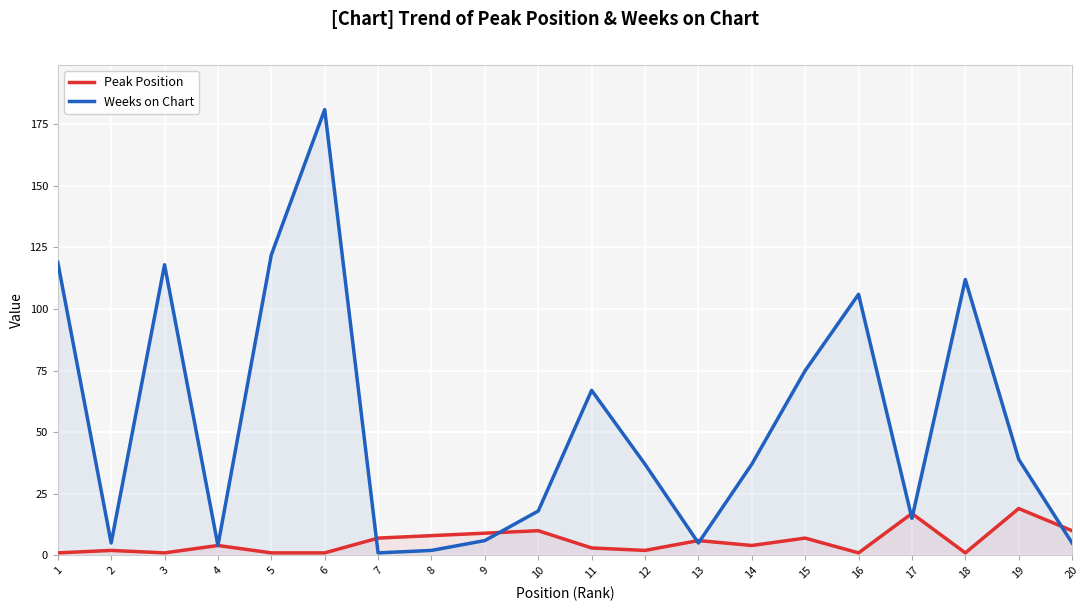

Reading left to right, list all the values displayed in this chart.

Peak Position: 1=1	2=2	3=1	4=4	5=1	6=1	7=7	8=8	9=9	10=10	11=3	12=2	13=6	14=4	15=7	16=1	17=17	18=1	19=19	20=10
Weeks on Chart: 1=119	2=5	3=118	4=4	5=122	6=181	7=1	8=2	9=6	10=18	11=67	12=37	13=5	14=37	15=75	16=106	17=15	18=112	19=39	20=5